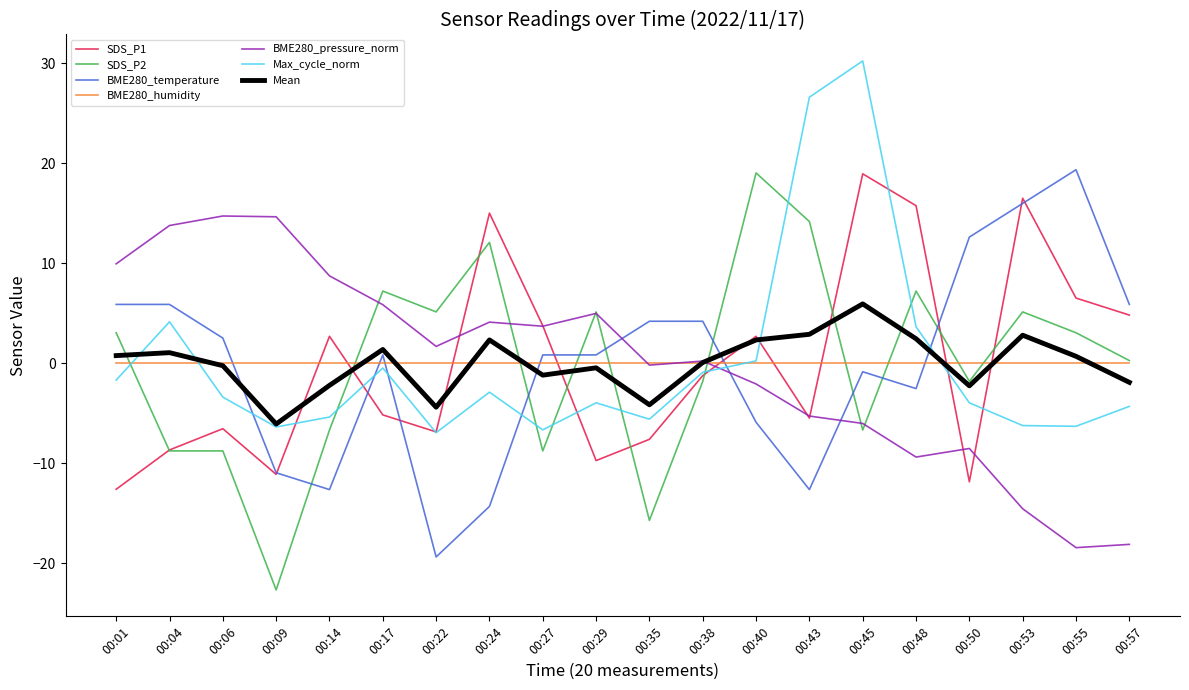

Is the value of BME280_humidity at 00:04 greater than the value of Max_cycle_norm at 00:48?

No